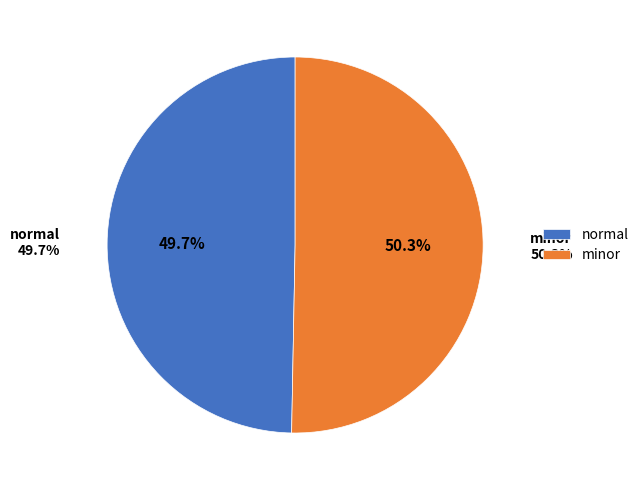

To the nearest percent, what portion does minor represent?

50%